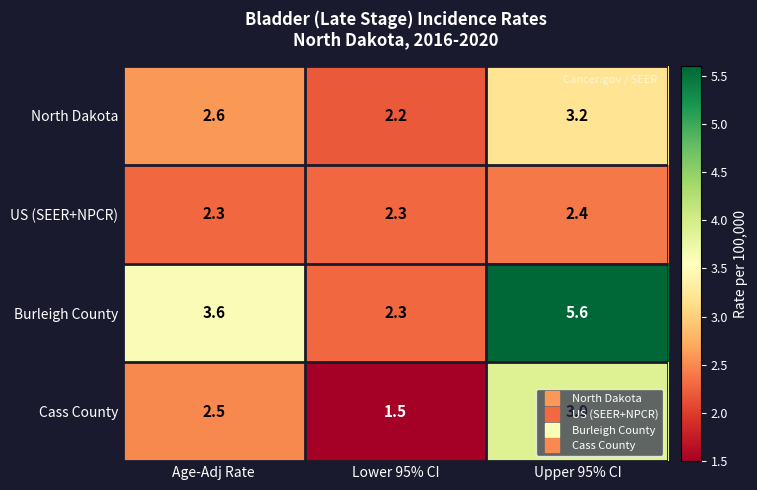

Which series changed the most between Age-Adj Rate and Upper 95% CI?

Burleigh County